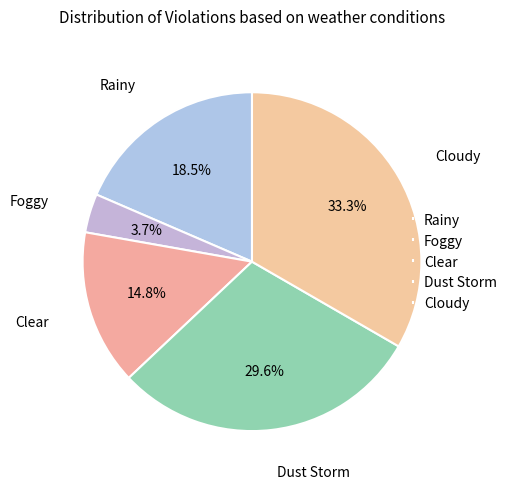

What is the ratio of the value at Clear to the value at Rainy?

0.8